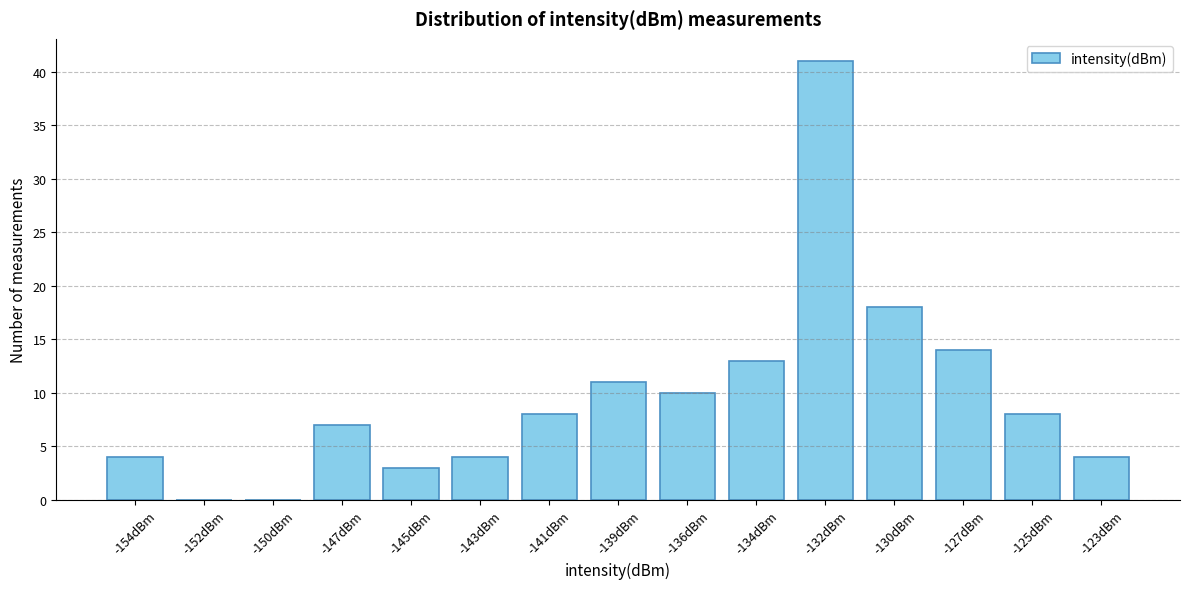

Reading left to right, extract all data points from this chart.

-154dBm=4	-152dBm=0	-150dBm=0	-147dBm=7	-145dBm=3	-143dBm=4	-141dBm=8	-139dBm=11	-136dBm=10	-134dBm=13	-132dBm=41	-130dBm=18	-127dBm=14	-125dBm=8	-123dBm=4